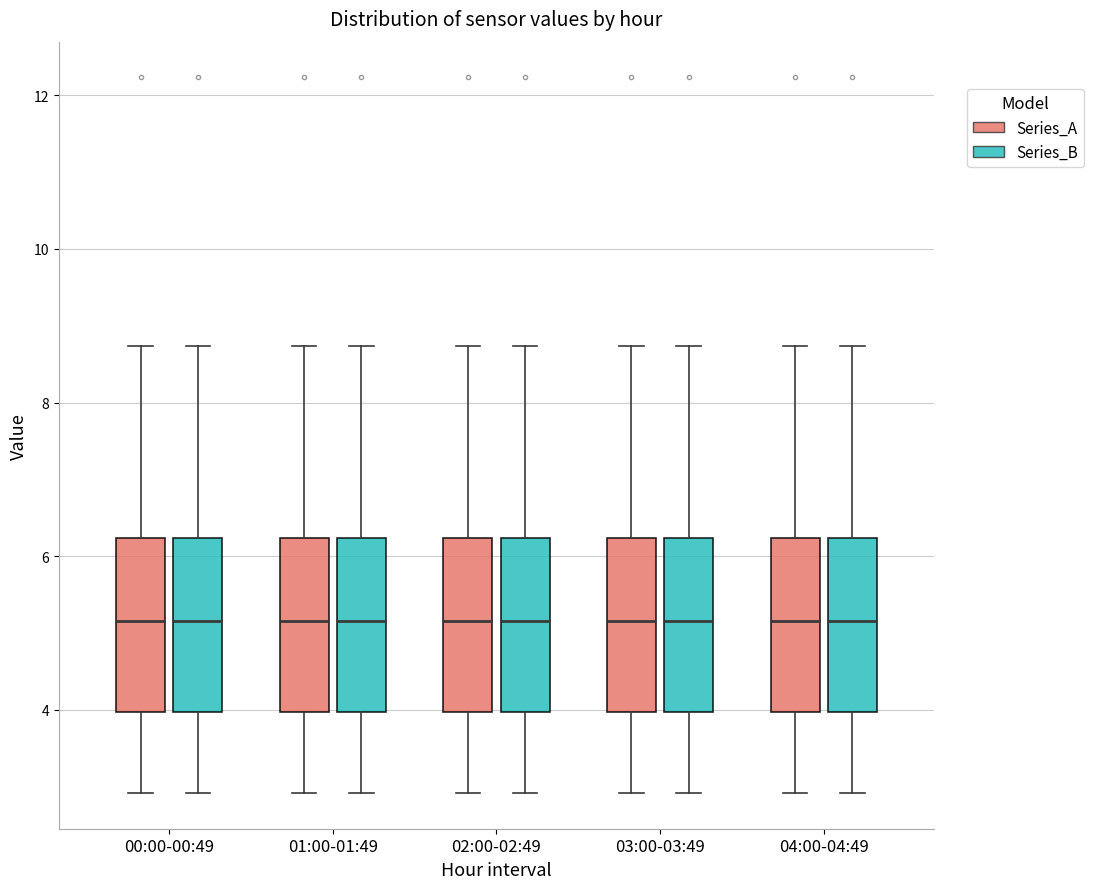

Reading left to right, read every box against the y-axis: the position of its median line, the range the box covers, and the ends of its whiskers. The values are not printed on the chart, so give them approximately, as read against the axis.

00:00-00:49 (Series_A): median 5.2, box 4.0 to 6.2, whiskers 3.0 to 8.8
00:00-00:49 (Series_B): median 5.2, box 4.0 to 6.2, whiskers 3.0 to 8.8
01:00-01:49 (Series_A): median 5.2, box 4.0 to 6.2, whiskers 3.0 to 8.8
01:00-01:49 (Series_B): median 5.2, box 4.0 to 6.2, whiskers 3.0 to 8.8
02:00-02:49 (Series_A): median 5.2, box 4.0 to 6.2, whiskers 3.0 to 8.8
02:00-02:49 (Series_B): median 5.2, box 4.0 to 6.2, whiskers 3.0 to 8.8
03:00-03:49 (Series_A): median 5.2, box 4.0 to 6.2, whiskers 3.0 to 8.8
03:00-03:49 (Series_B): median 5.2, box 4.0 to 6.2, whiskers 3.0 to 8.8
04:00-04:49 (Series_A): median 5.2, box 4.0 to 6.2, whiskers 3.0 to 8.8
04:00-04:49 (Series_B): median 5.2, box 4.0 to 6.2, whiskers 3.0 to 8.8